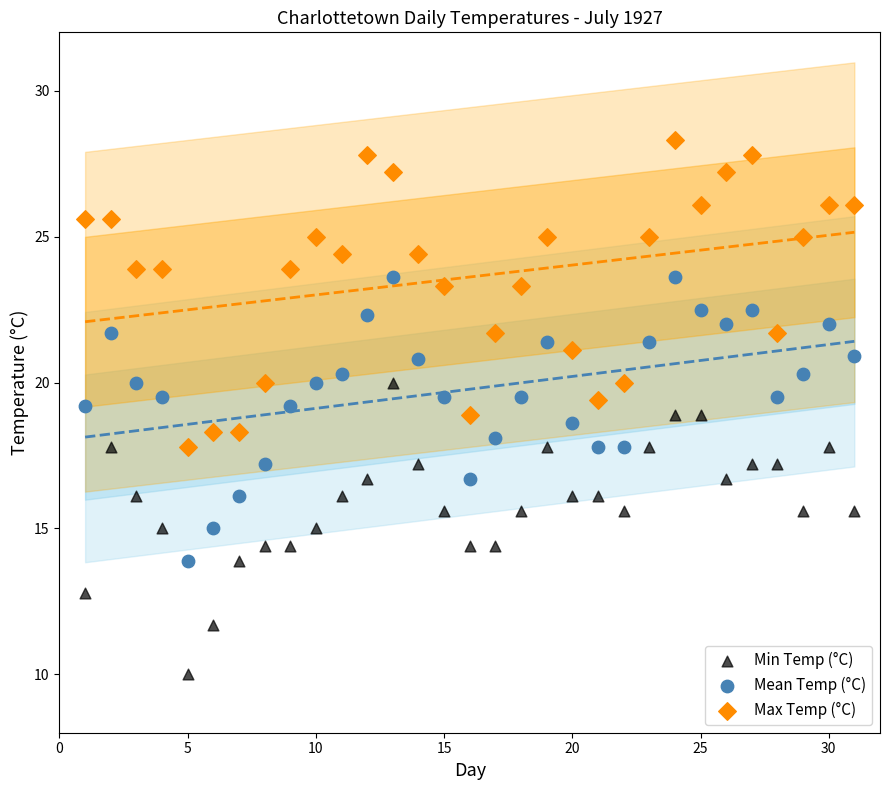

Across all data points, what is the range of Y values (max minus min)?

18.3